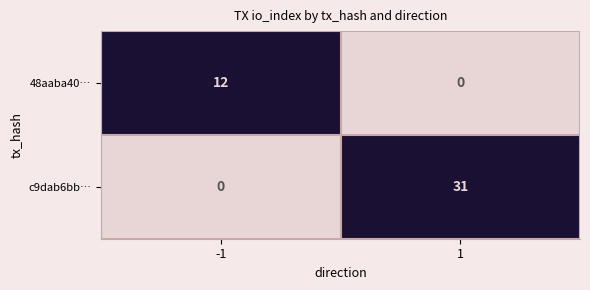

Reading left to right, list all the values displayed in this chart.

48aaba40…: -1=12	1=0
c9dab6bb…: -1=0	1=31